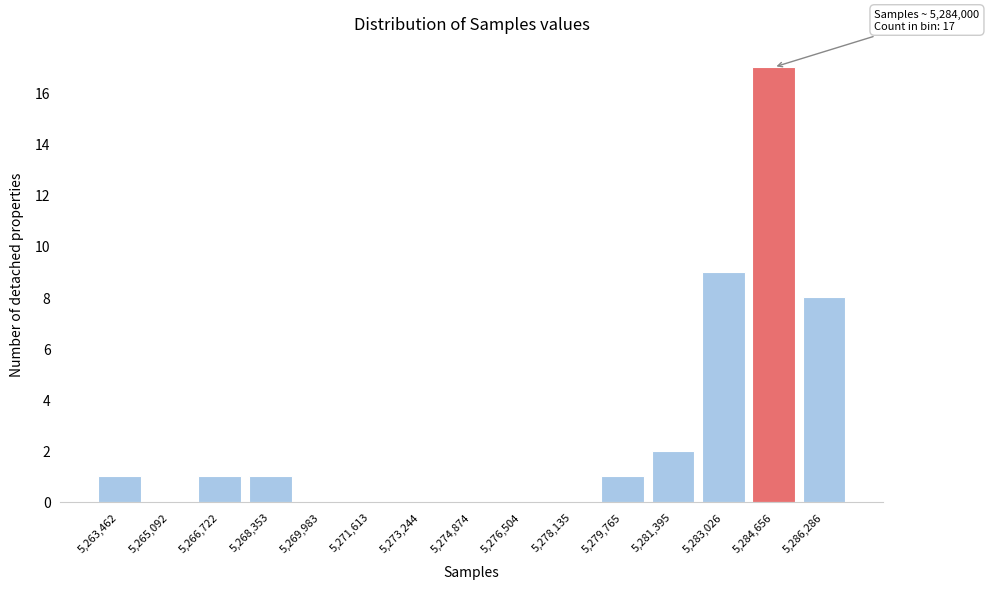

Reading right to left, list all the values displayed in this chart.

5,286,286=8	5,284,656=17	5,283,026=9	5,281,395=2	5,279,765=1	5,278,135=0	5,276,504=0	5,274,874=0	5,273,244=0	5,271,613=0	5,269,983=0	5,268,353=1	5,266,722=1	5,265,092=0	5,263,462=1